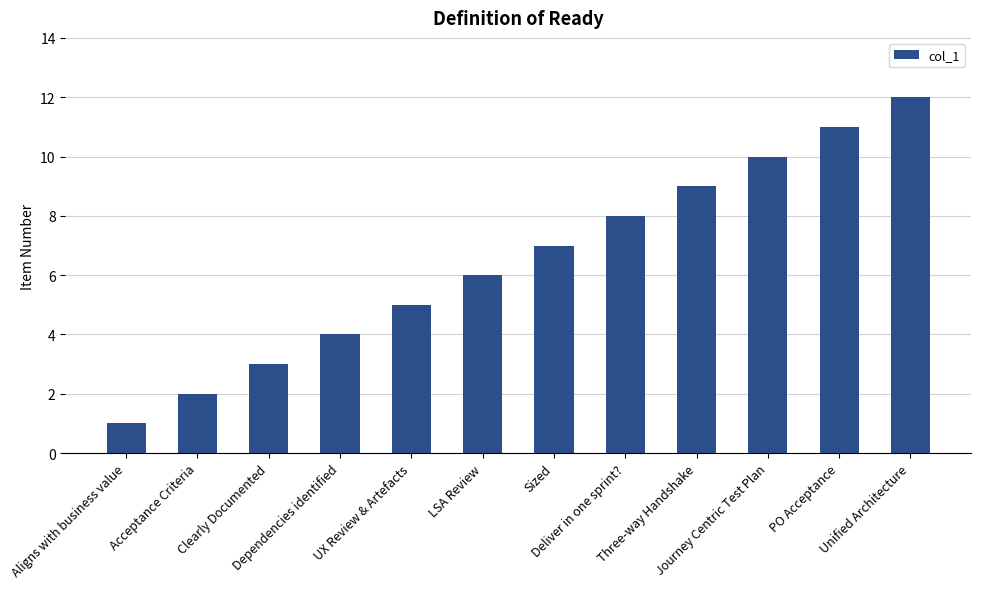

Between UX Review & Artefacts and Dependencies identified, which is larger?

UX Review & Artefacts